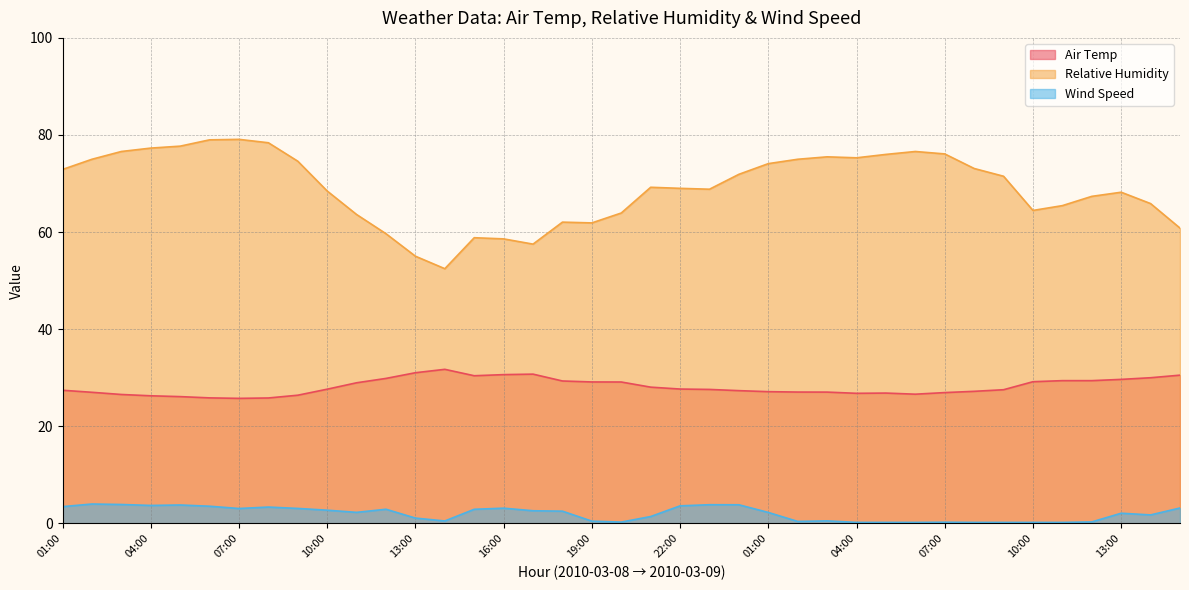

Reading left to right, extract all data points from this chart.

Air Temp: 27.4	27.0	26.6	26.3	26.1	25.9	25.8	25.8	26.4	27.6	29.0	29.9	31.0	31.7	30.4	30.6	30.7	29.3	29.1	29.1	28.1	27.7	27.6	27.3	27.1	27.1	27.0	26.8	26.8	26.6	26.9	27.2	27.5	29.2	29.4	29.4	29.7	30.0	30.5
Relative Humidity: 72.9	75.0	76.6	77.3	77.7	79.0	79.1	78.4	74.6	68.5	63.6	59.7	55.0	52.5	58.8	58.6	57.5	62.0	61.9	63.9	69.2	69.0	68.8	71.9	74.1	75.0	75.5	75.3	76.0	76.6	76.1	73.1	71.5	64.5	65.5	67.4	68.2	65.9	60.8
Wind Speed: 3.5	4.0	3.9	3.7	3.8	3.5	3.1	3.4	3.1	2.7	2.3	2.9	1.1	0.5	2.9	3.1	2.6	2.5	0.5	0.3	1.4	3.6	3.8	3.8	2.3	0.4	0.5	0.2	0.2	0.2	0.2	0.2	0.2	0.2	0.2	0.3	2.1	1.7	3.2